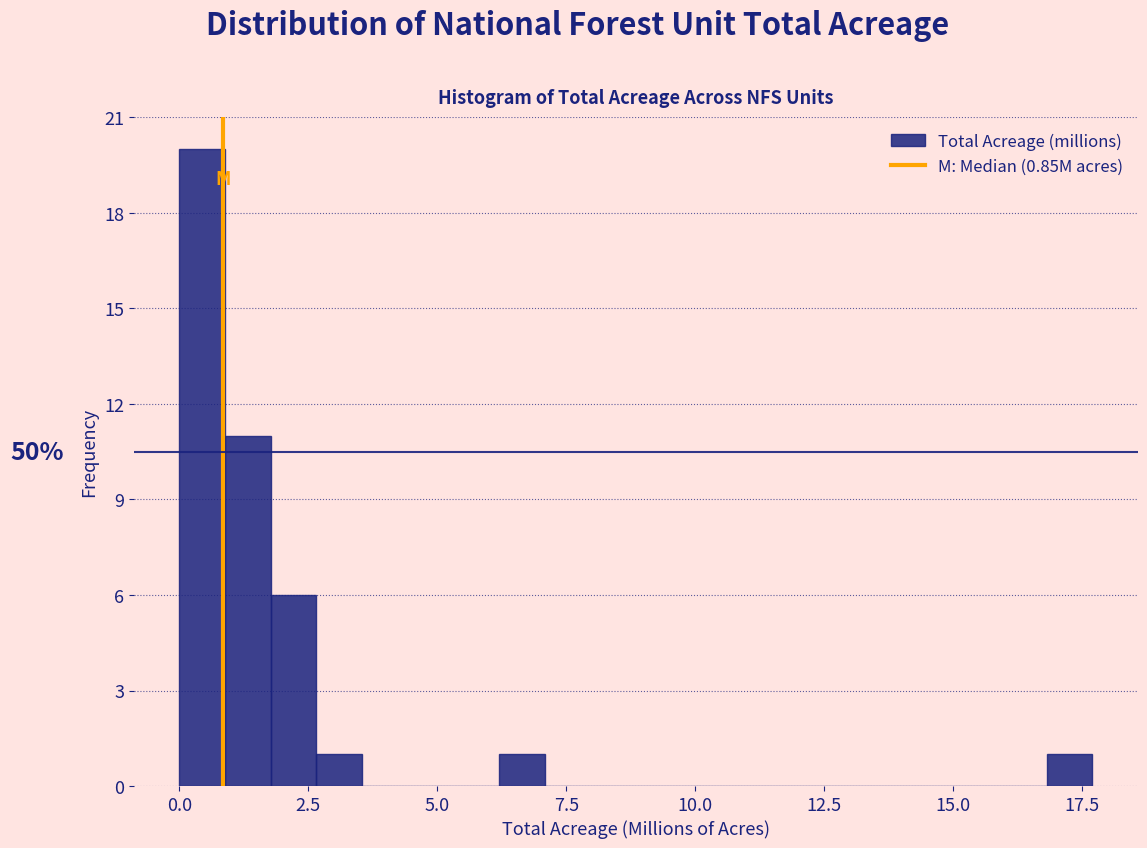

Read against the x-axis, roughly where is the centre of the tallest bar?

0.5